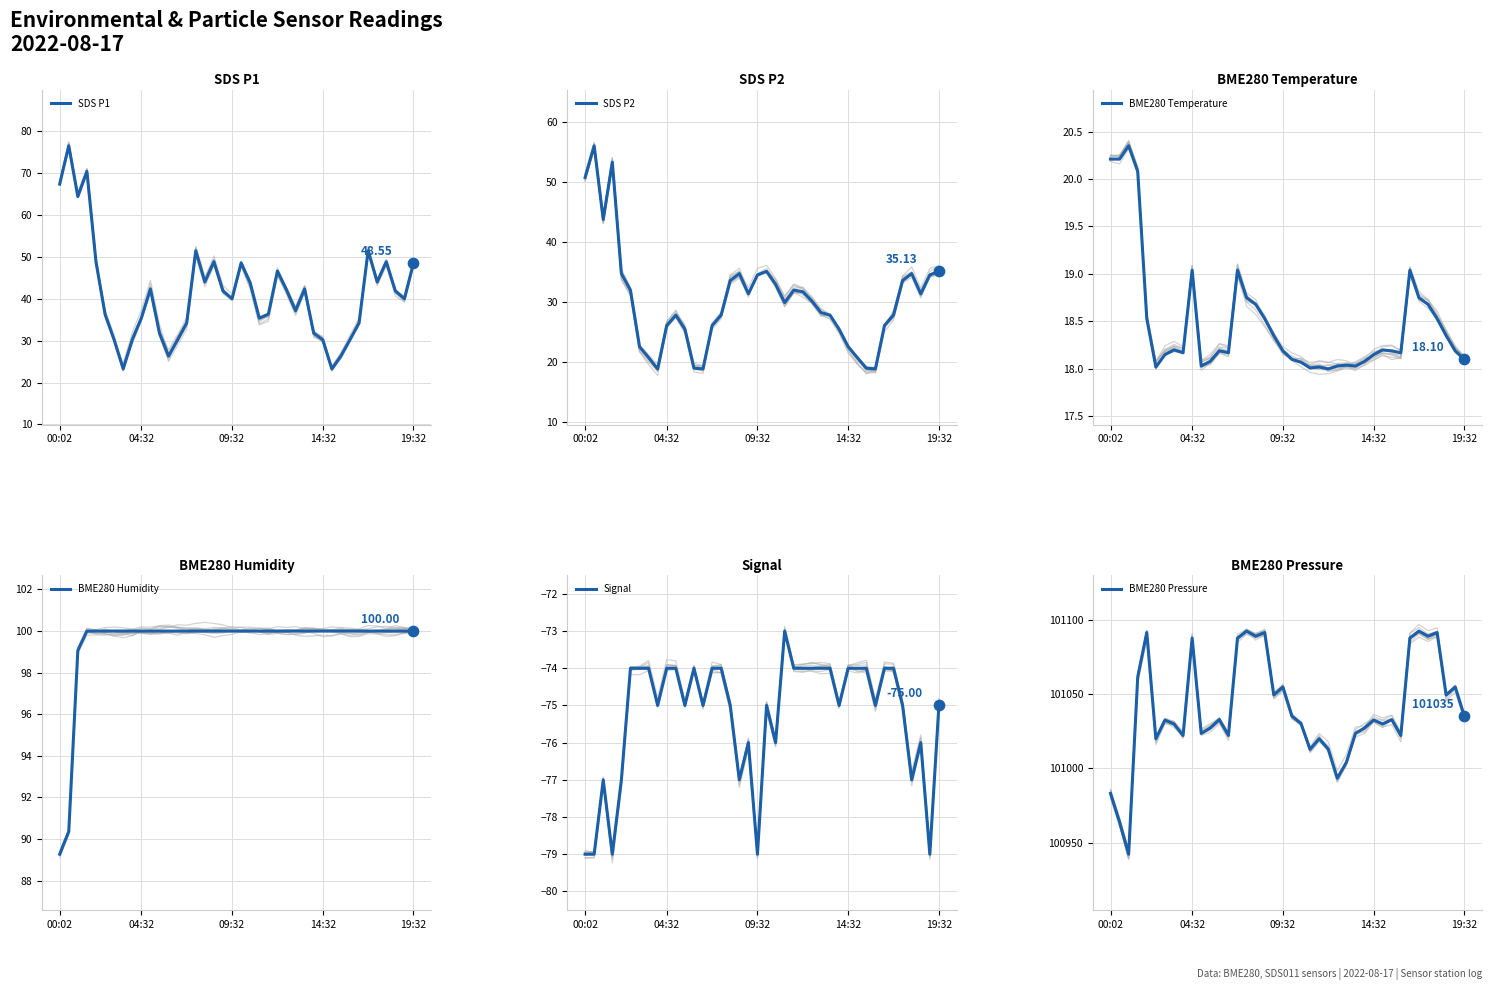

What are all the series names shown in the legend?

SDS P1, SDS P2, BME280 Temperature, BME280 Humidity, Signal, BME280 Pressure